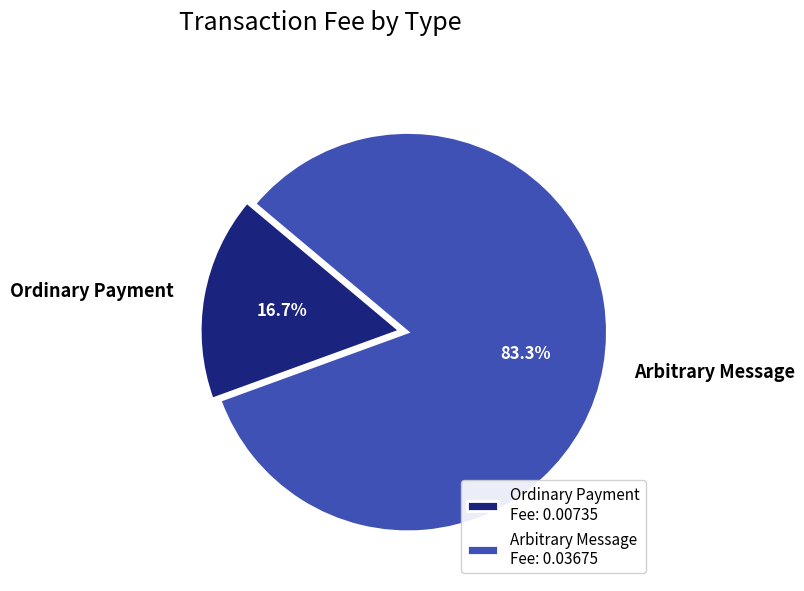

What percentage is NOT represented by Arbitrary Message?

16.7%